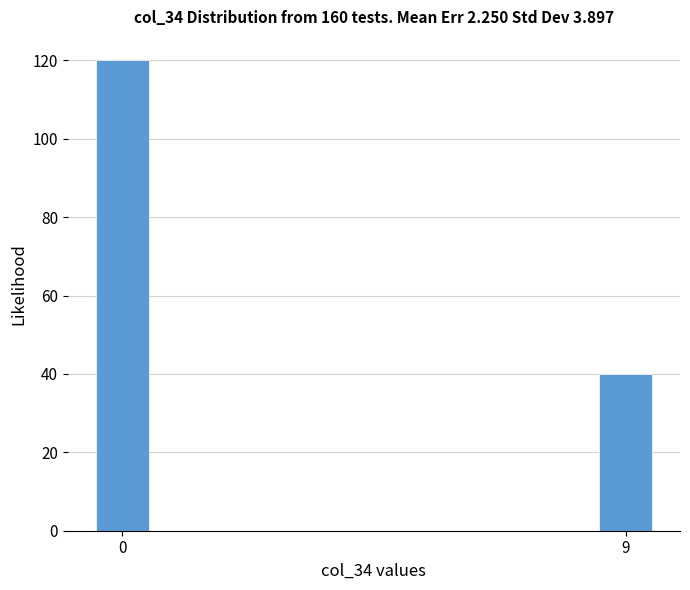

Reading left to right, list all the values displayed in this chart.

120	40